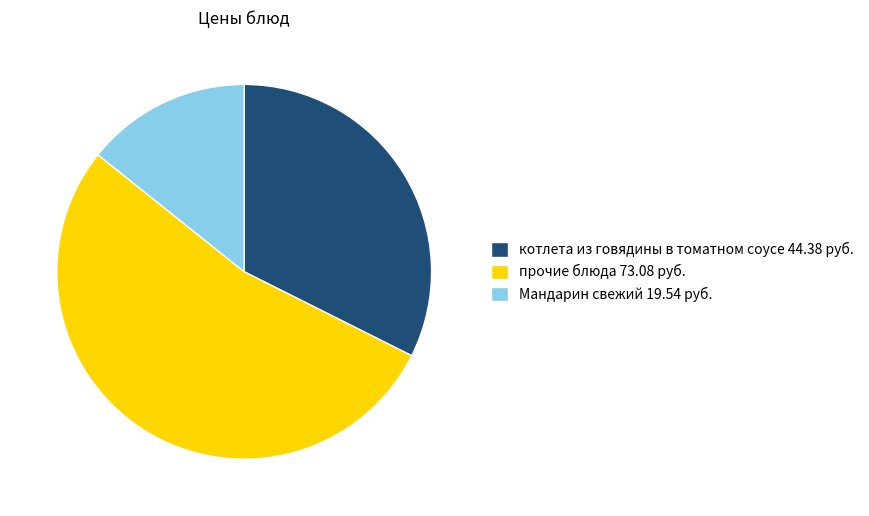

Which category has the smallest portion of the pie?

Мандарин свежий 19.54 руб.